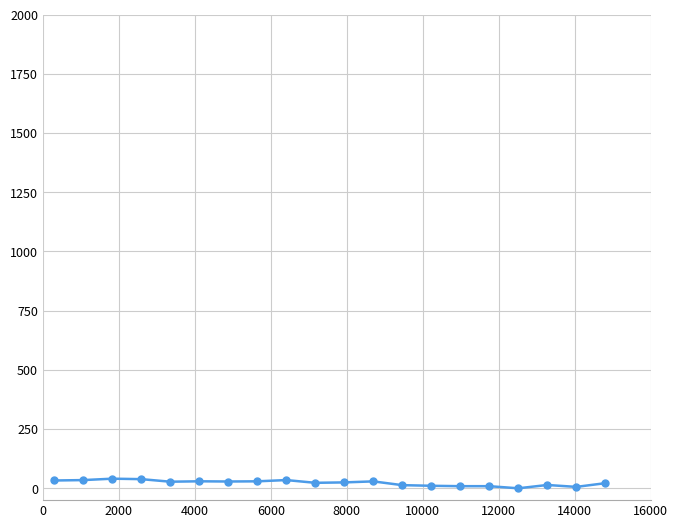

True or false: the data has more than 2 interior local peaks.

True